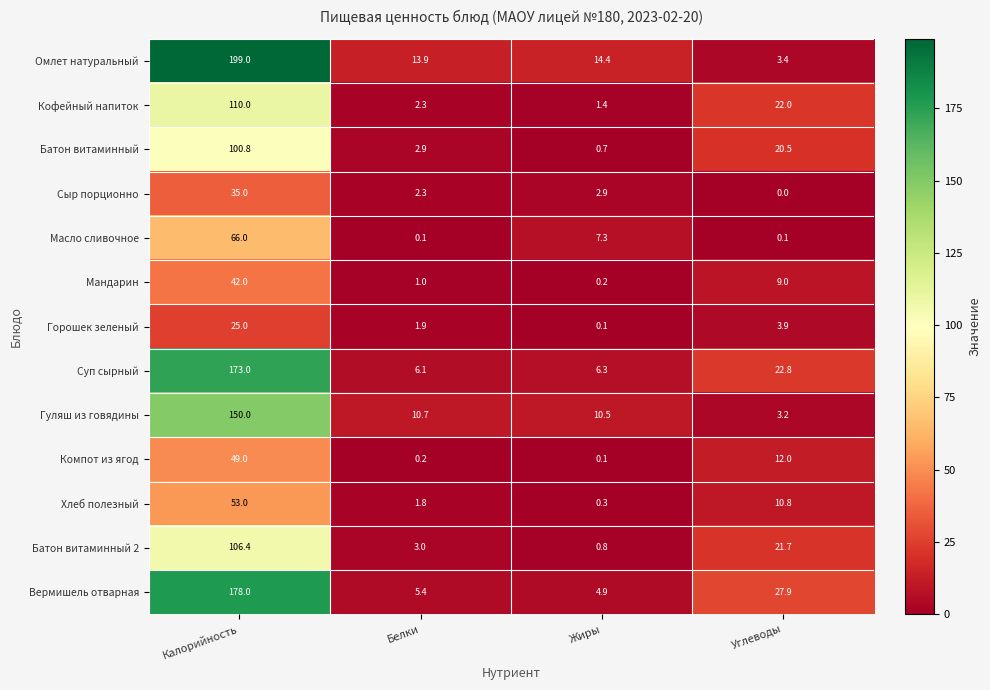

Which category has the highest value across all series?

Калорийность